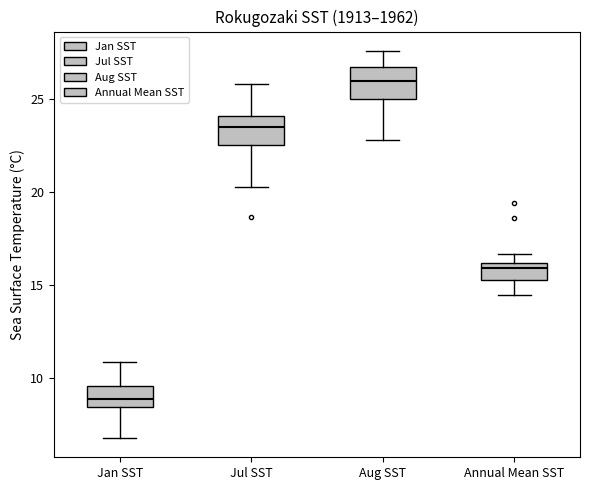

Where is the upper edge of the box for Jul SST on the y-axis? The values are not printed on the chart, so give them approximately, as read against the axis.

24.0